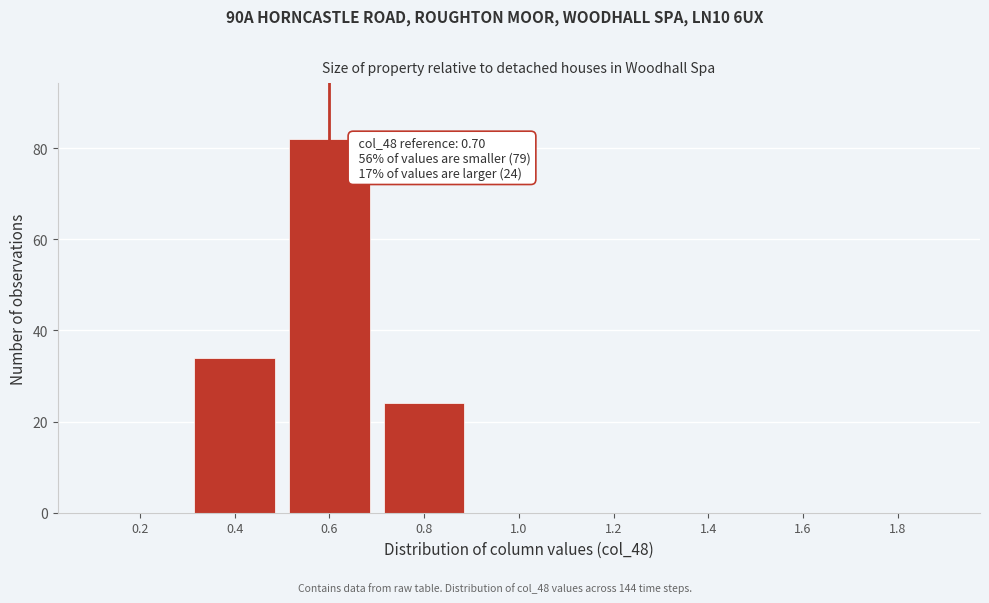

Reading left to right, transcribe all the data shown in this chart.

0.2=0	0.4=34	0.6=82	0.8=24	1.0=0	1.2=0	1.4=0	1.6=0	1.8=0